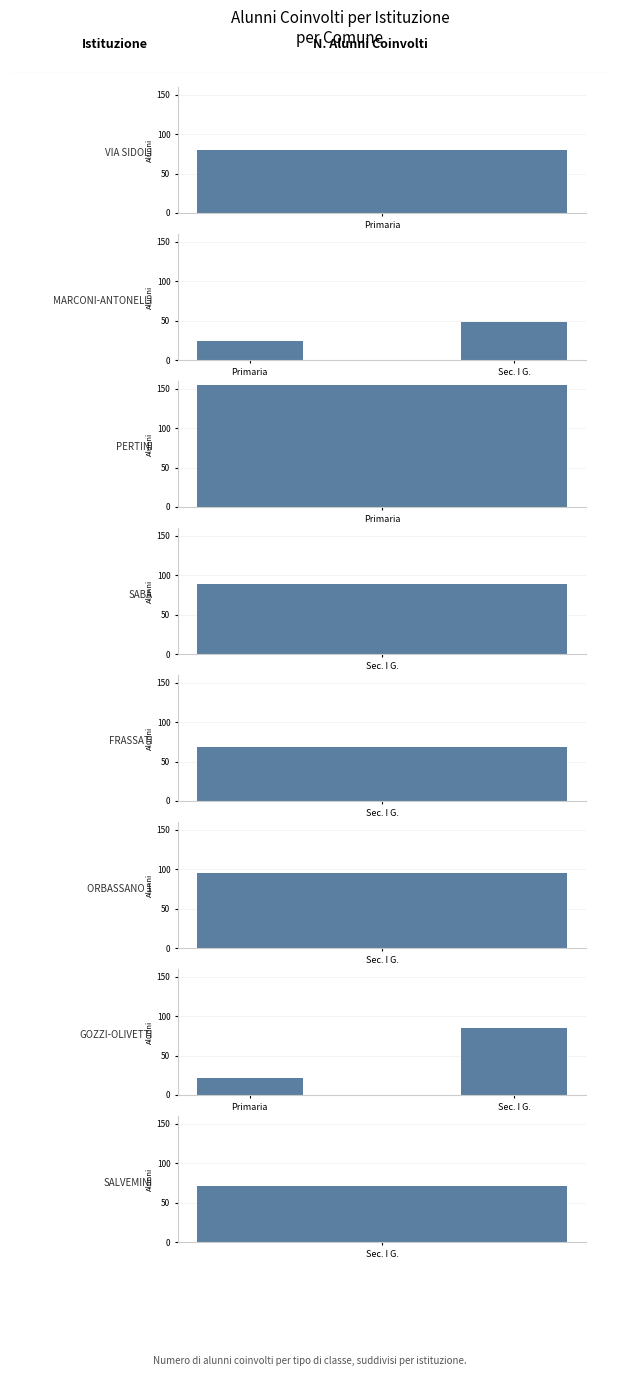

Between 0.0 and 0.2, which is larger?

0.2